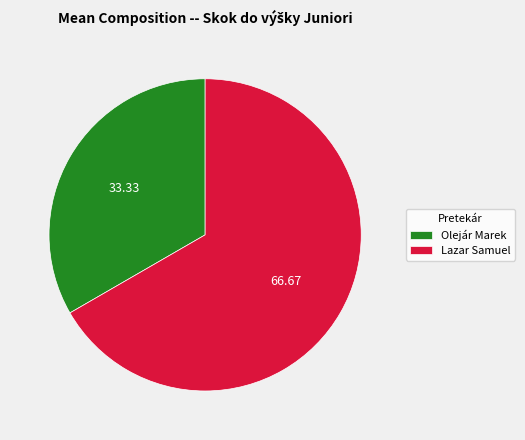

The Olejár Marek slice represents 33% of the pie. True or false?

True